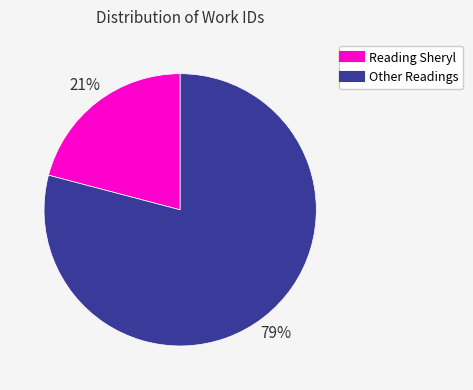

Is there any slice that represents more than half of the pie?

Yes